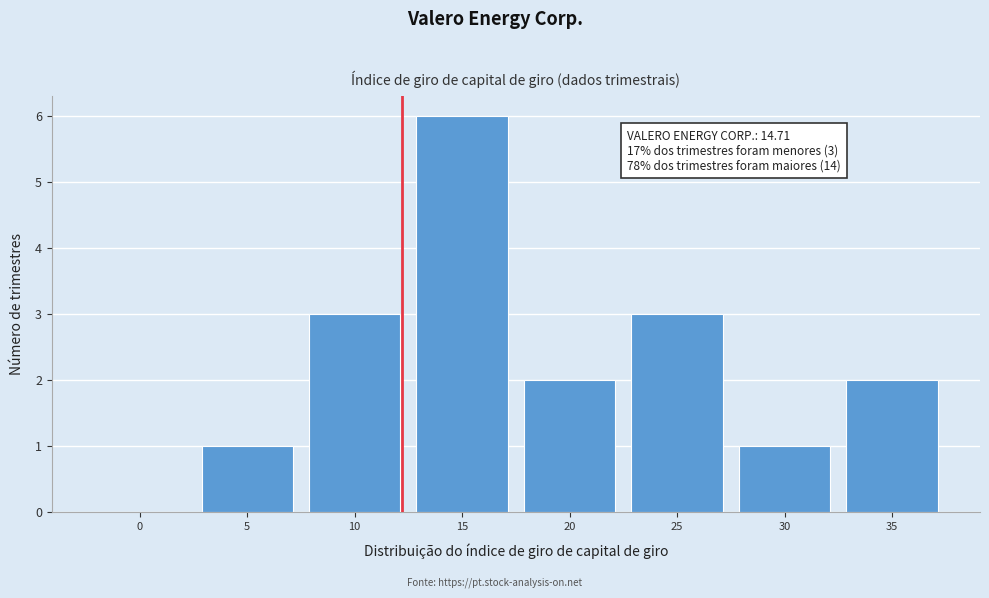

Reading left to right, extract all data points from this chart.

0=0	5=1	10=3	15=6	20=2	25=3	30=1	35=2